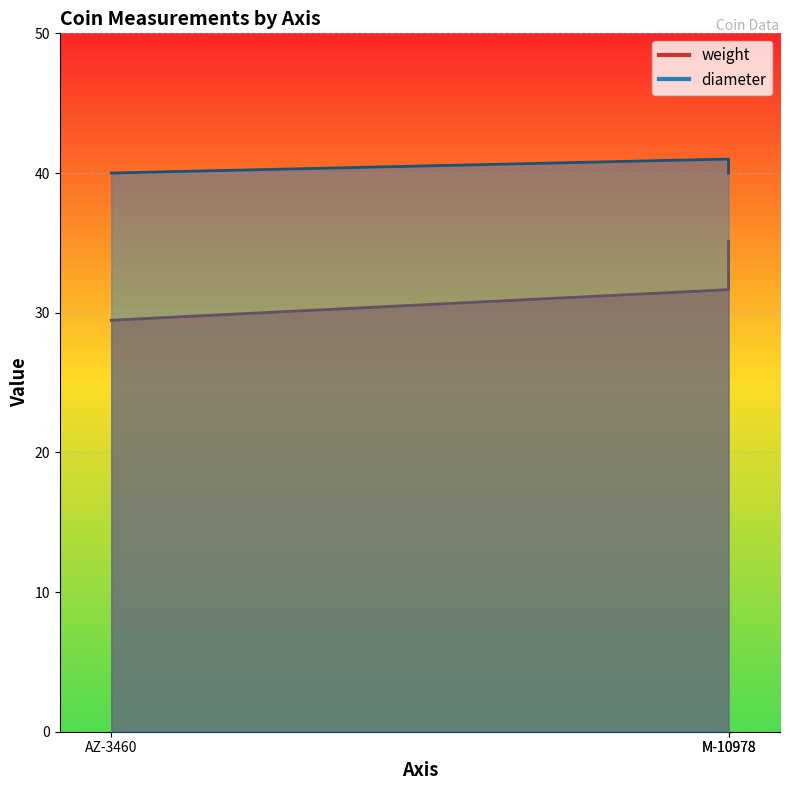

Is the value of diameter at AZ-3460 greater than the value of weight at M-10978?

Yes